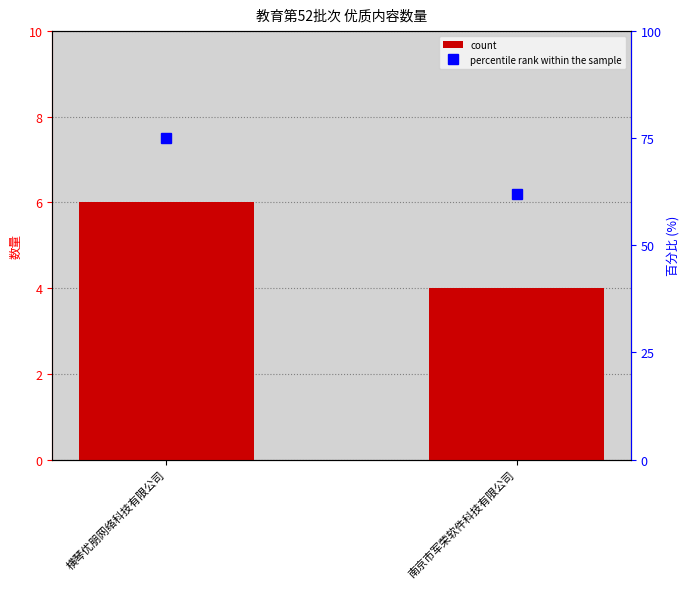

What is the difference between the values at 南京市军荣软件科技有限公司 and 横琴优朋网络科技有限公司?

2